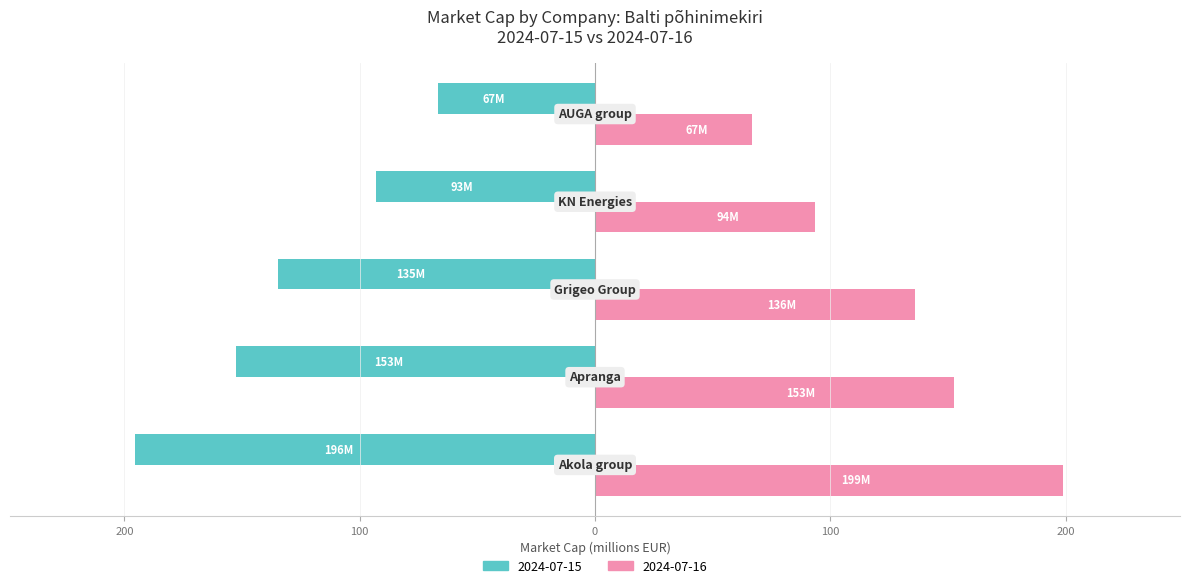

Are the bars grouped side by side (vs. stacked)?

Yes